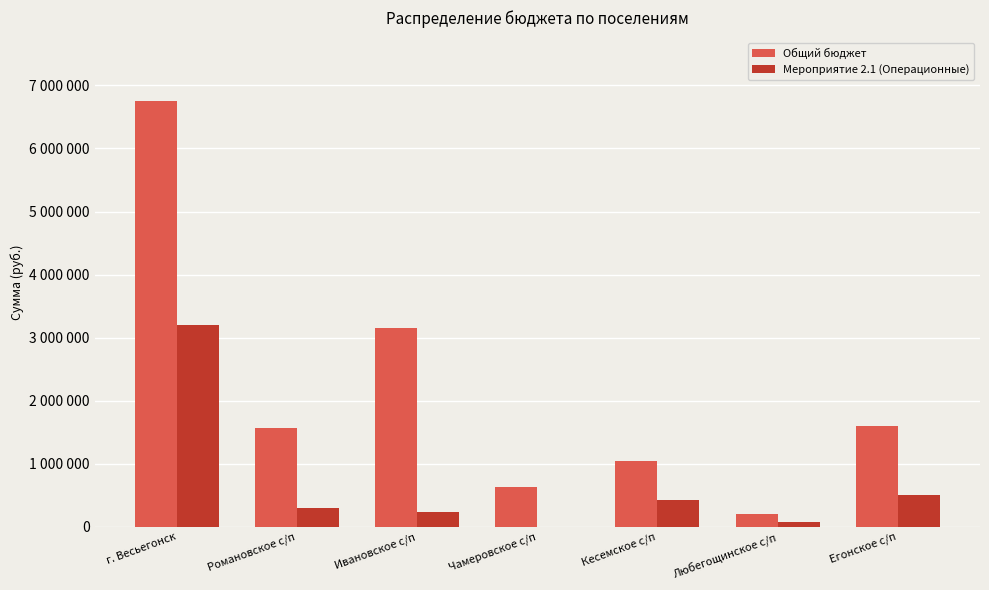

What is the highest value of the Мероприятие 2.1 (Операционные) series?

3199330.0